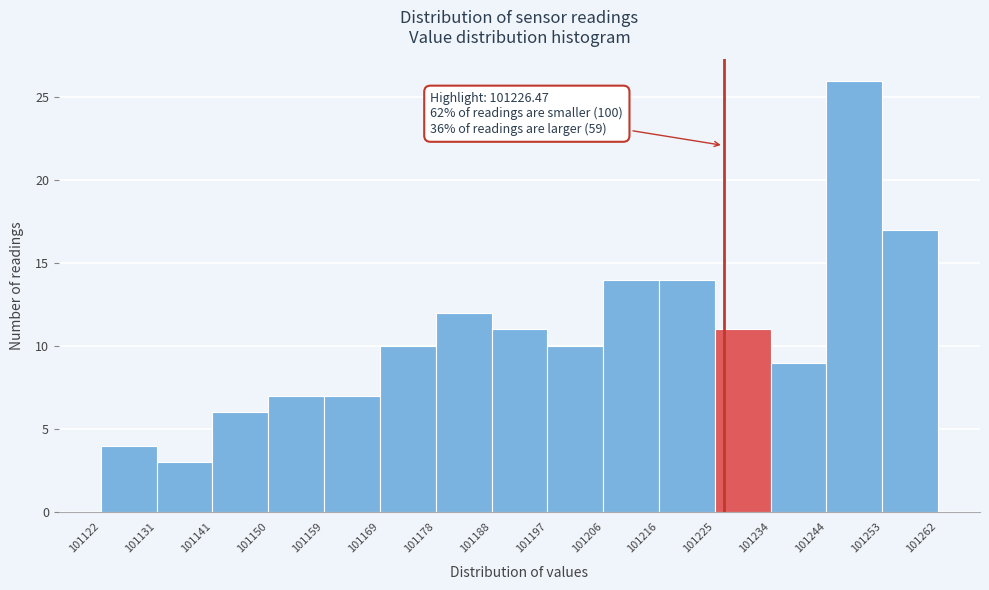

Which range on the x-axis has the tallest bar?

101244 to 101253